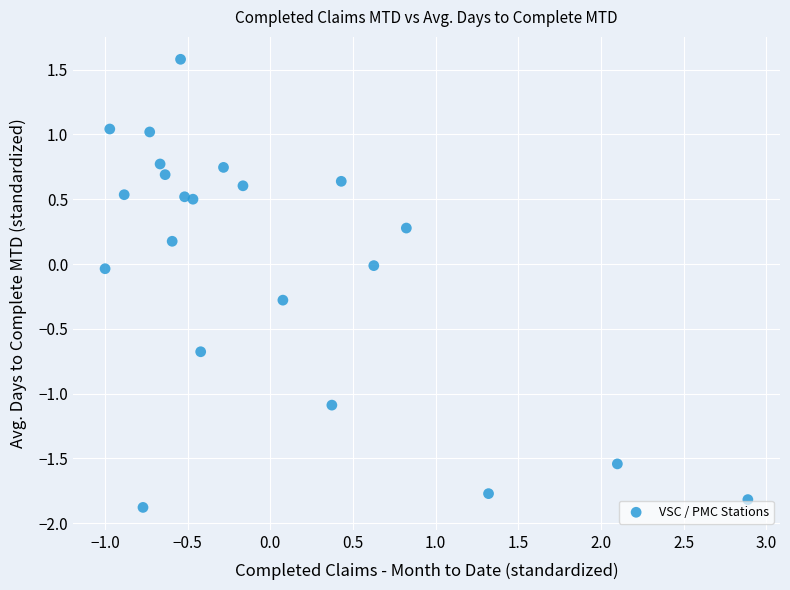

What is the range of Y values (max minus min)?

3.5